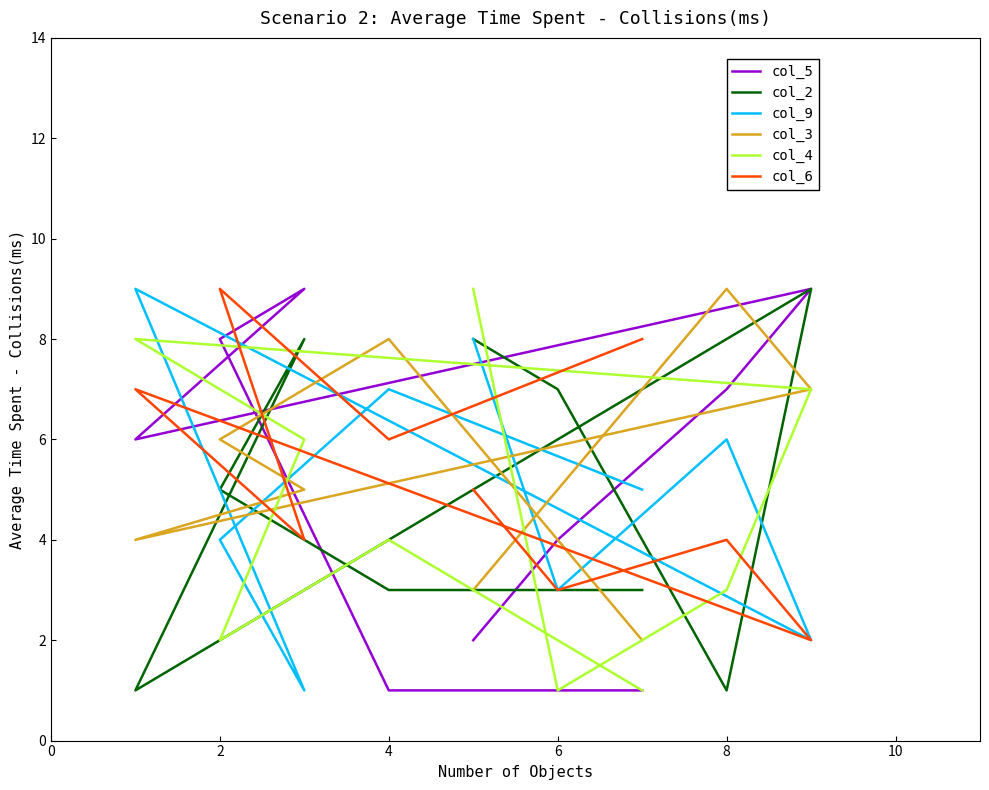

How many data points in col_9 are above 5?

4